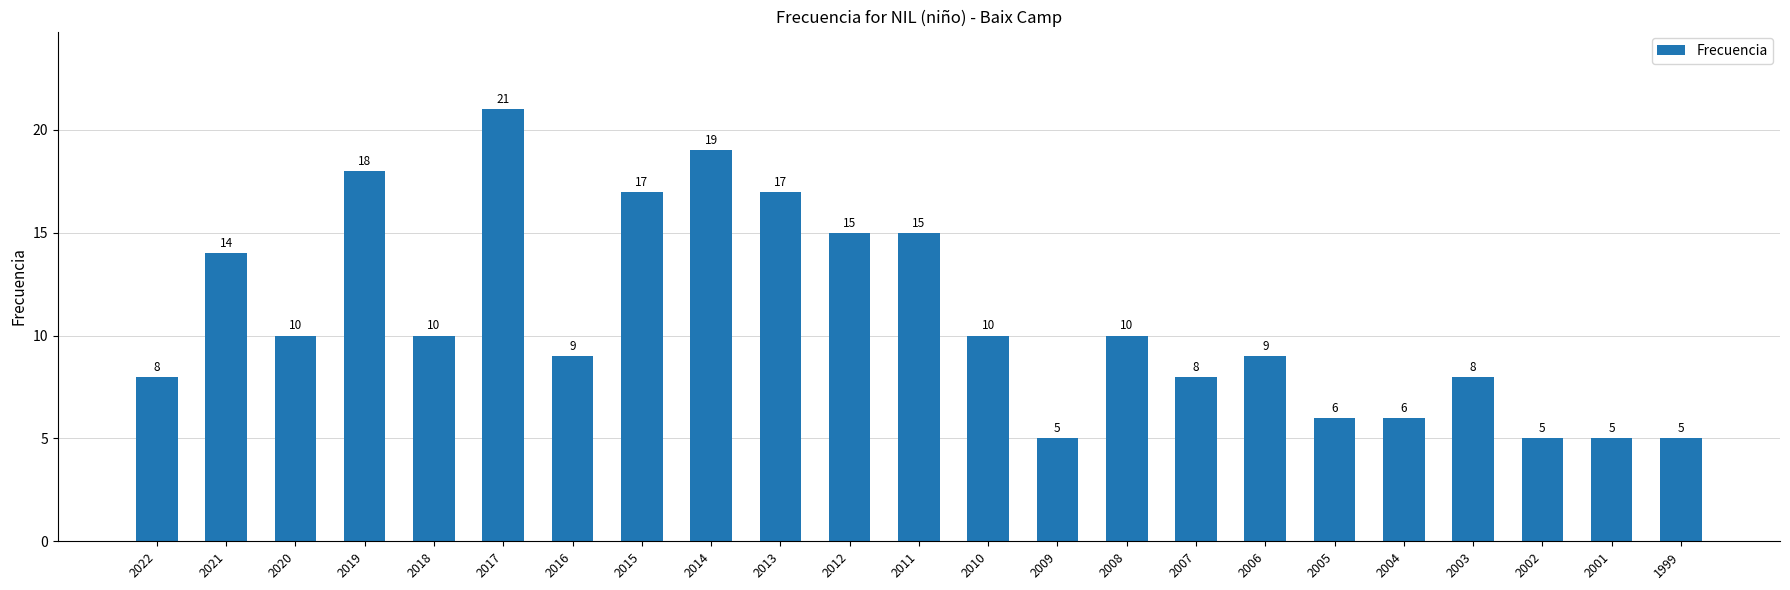

Which has a higher value, 2012 or 2001?

2012